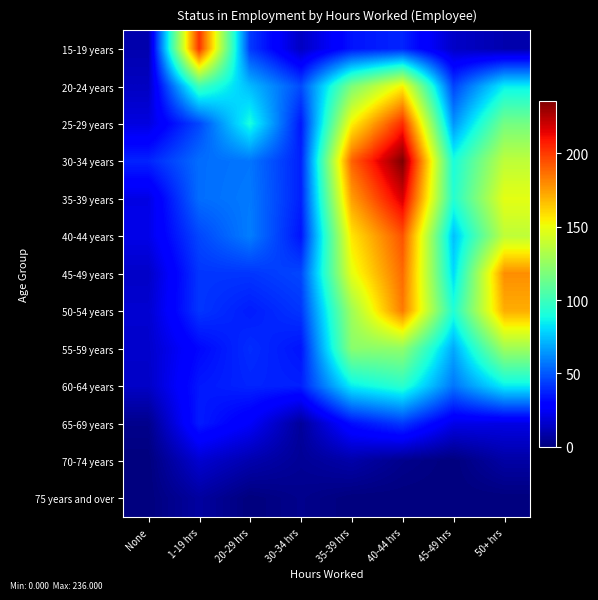

At which category is the sum across all series the highest?

40-44 hrs